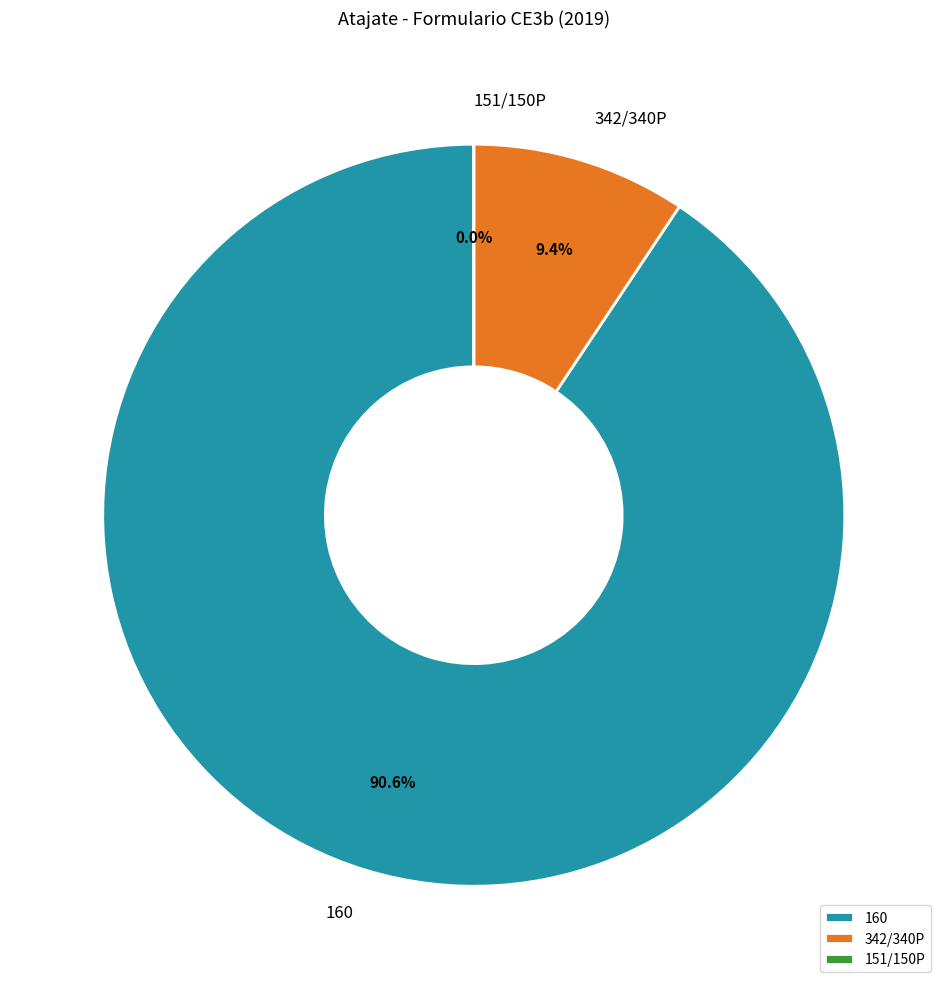

What is the largest slice in the pie chart?

160